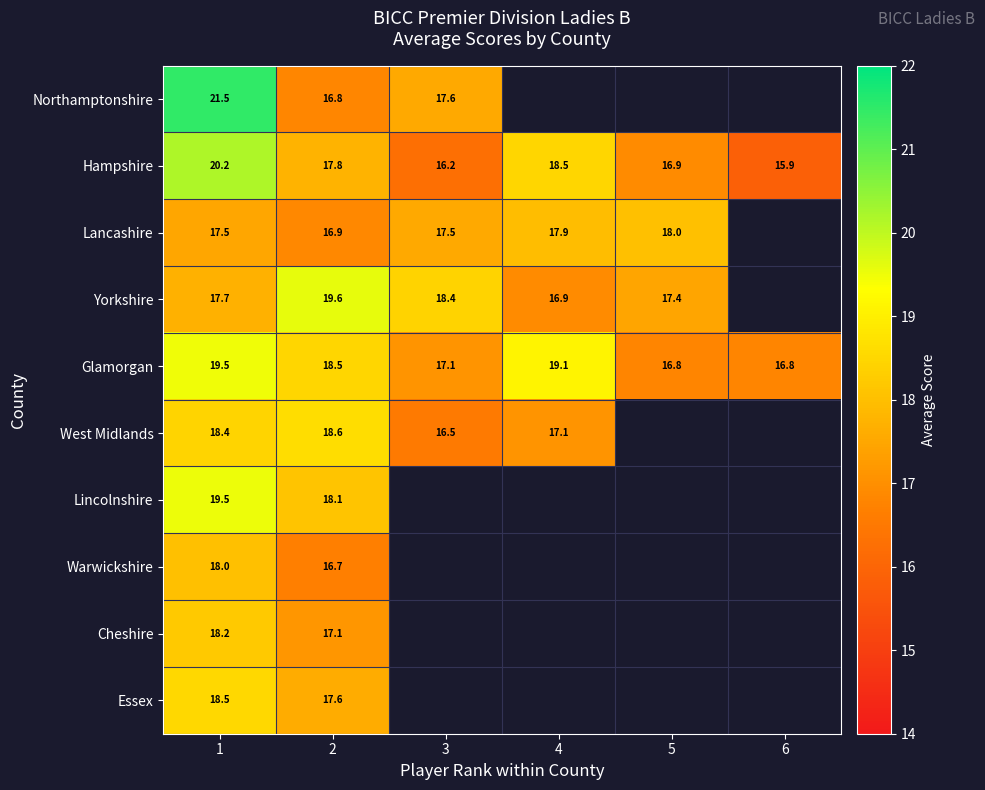

What is the average value of the Glamorgan series?

18.0